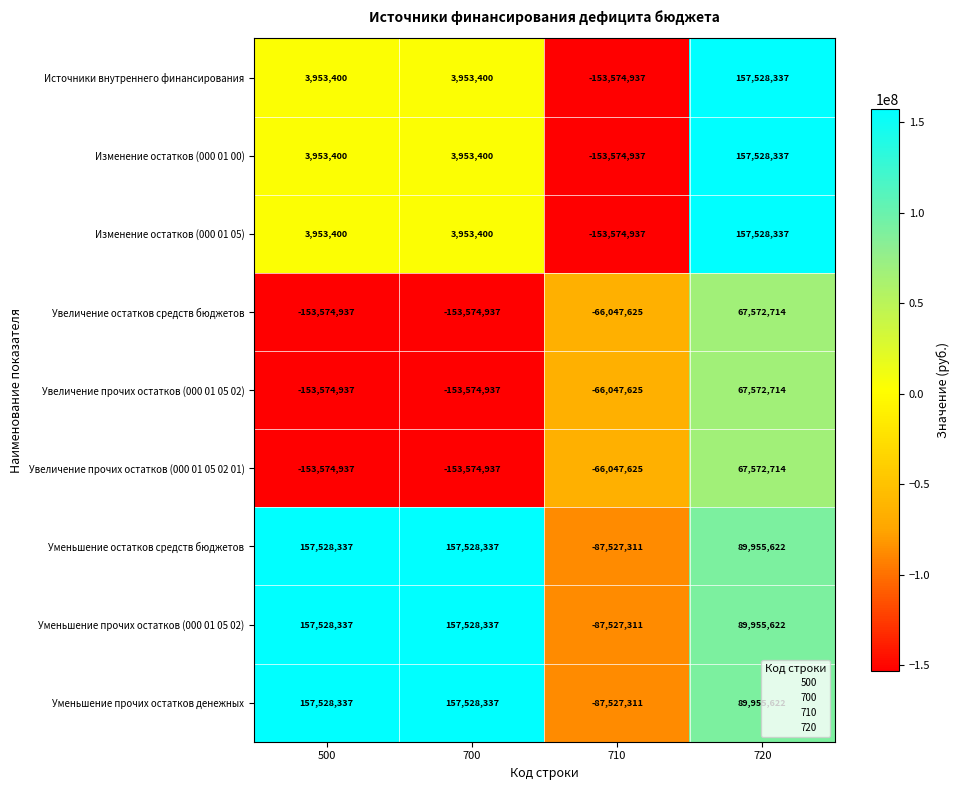

Count the Уменьшение прочих остатков (000 01 05 02) values in the range 89955622 to 157528337.

3